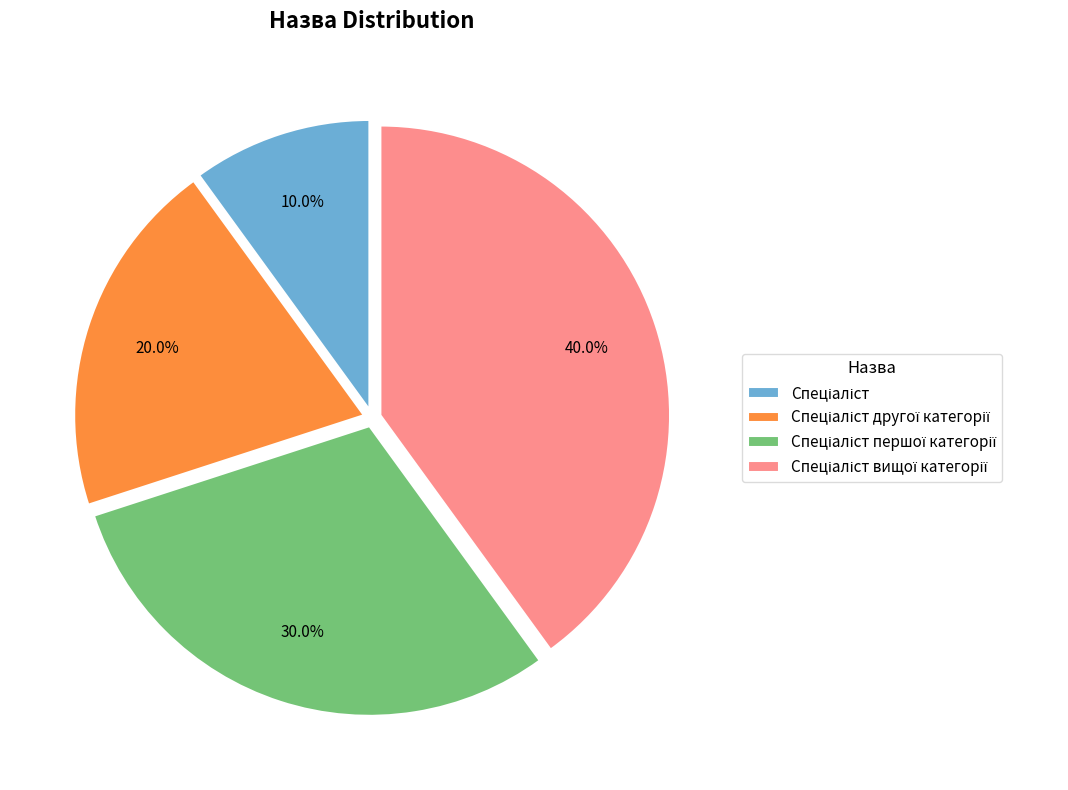

Does any single category account for the majority?

No